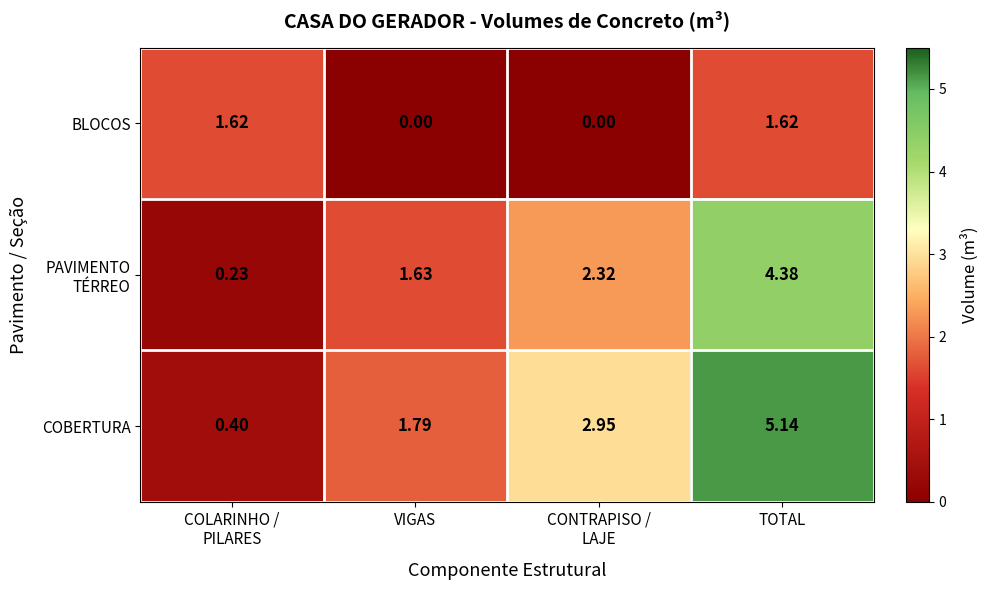

Which category has the highest value across all series?

TOTAL